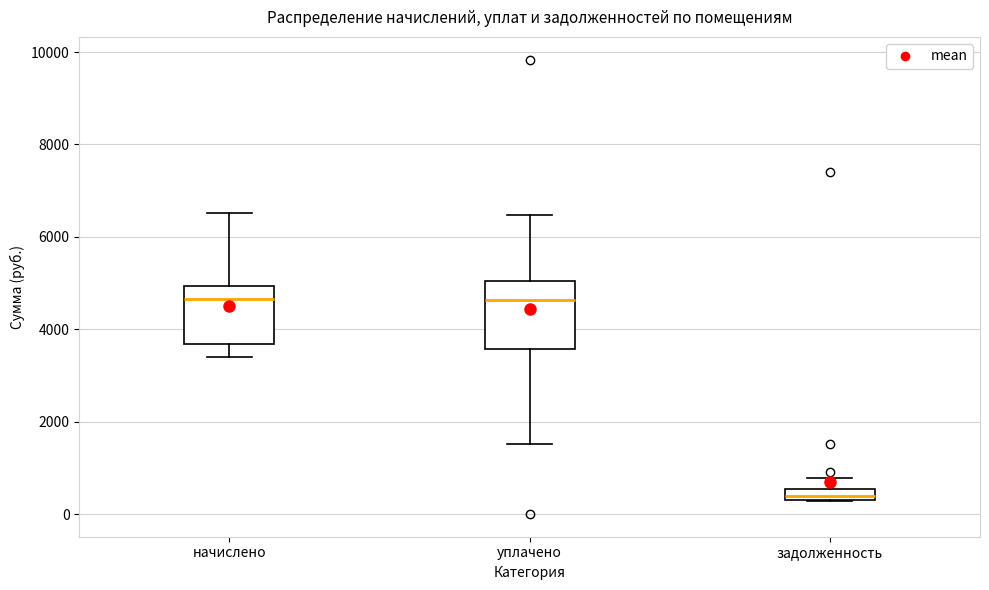

Where is the upper edge of the box for уплачено on the y-axis? The values are not printed on the chart, so give them approximately, as read against the axis.

5000